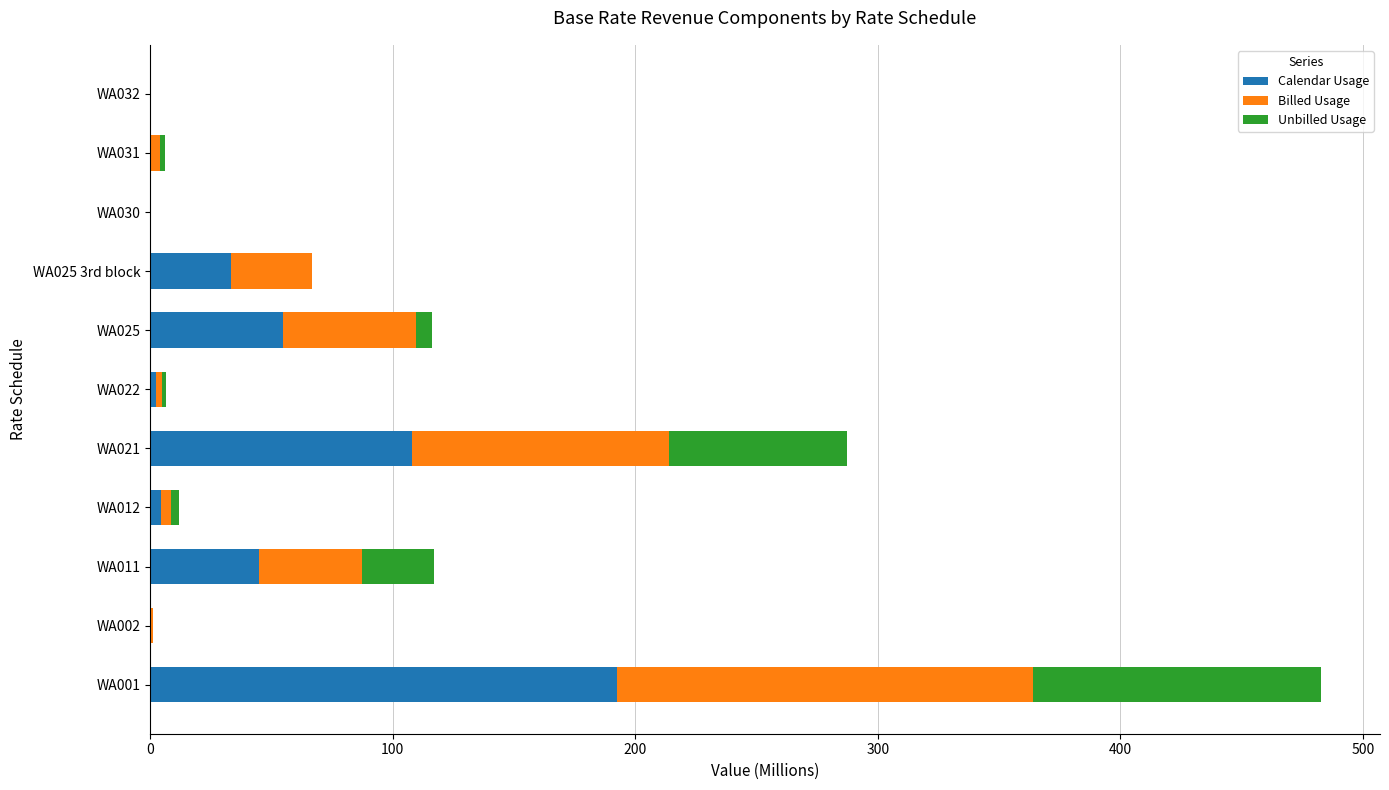

At which category is the sum across all series the highest?

WA001